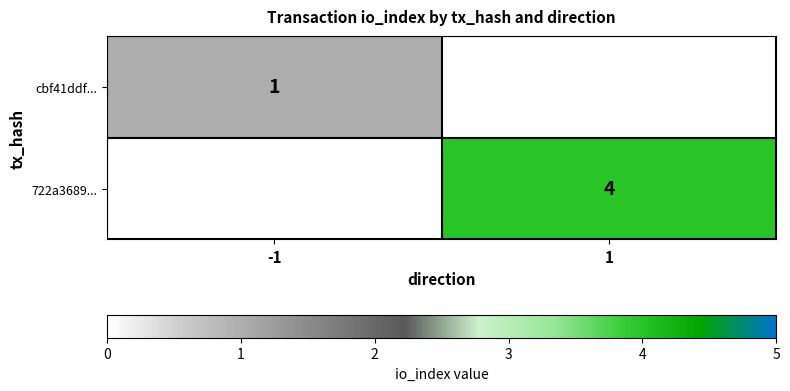

Is it true that 722a3689... equals 5 at 1?

False